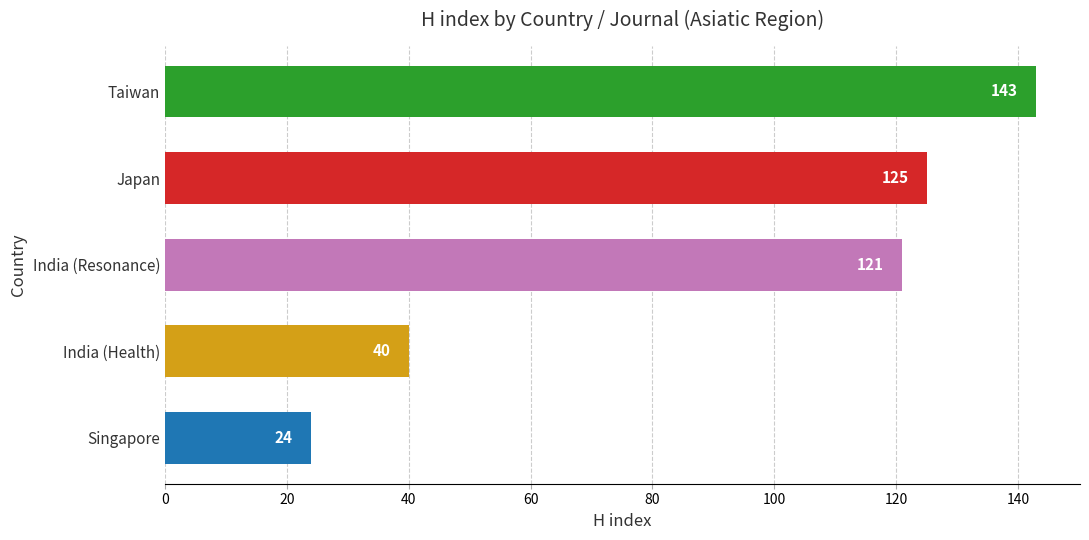

What is the difference between the maximum and minimum values?

119